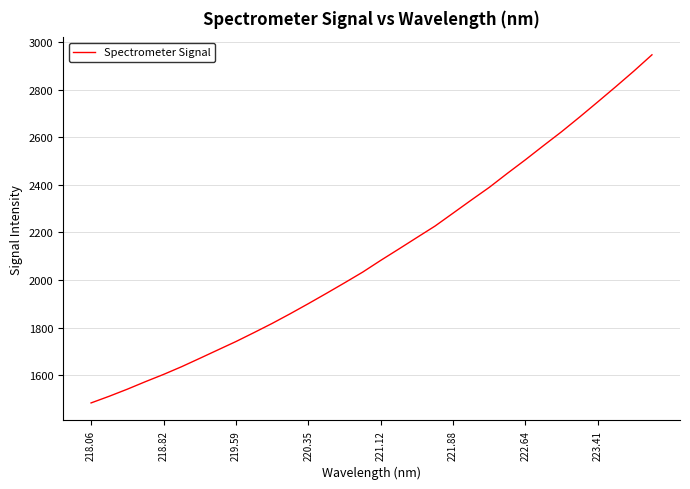

What is the difference between the maximum and minimum values?

1464.4